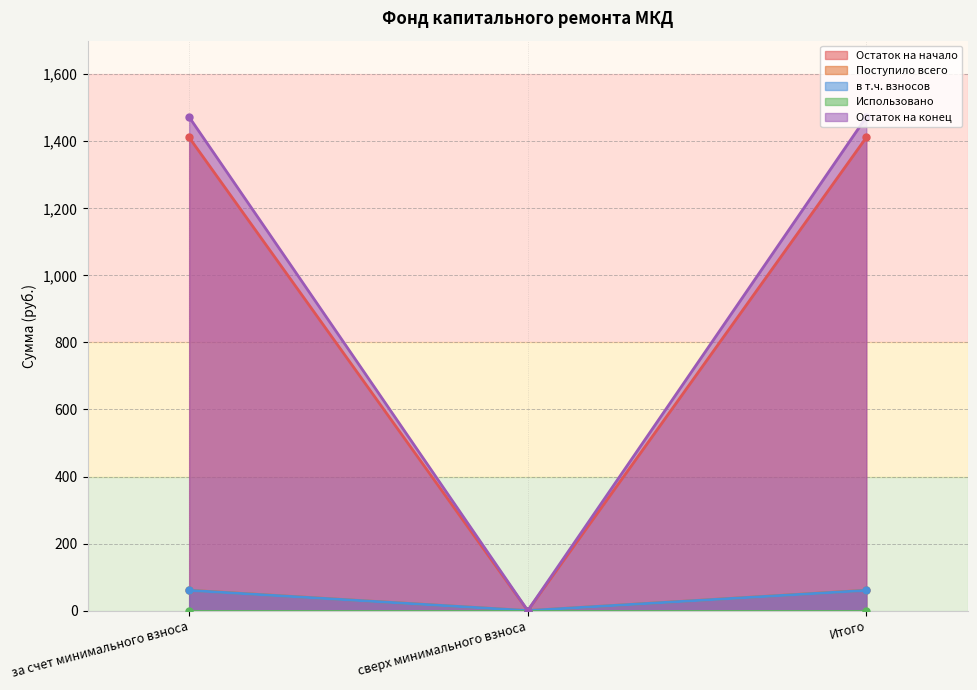

Between сверх минимального взноса and Итого, which series saw the biggest shift?

Остаток на конец